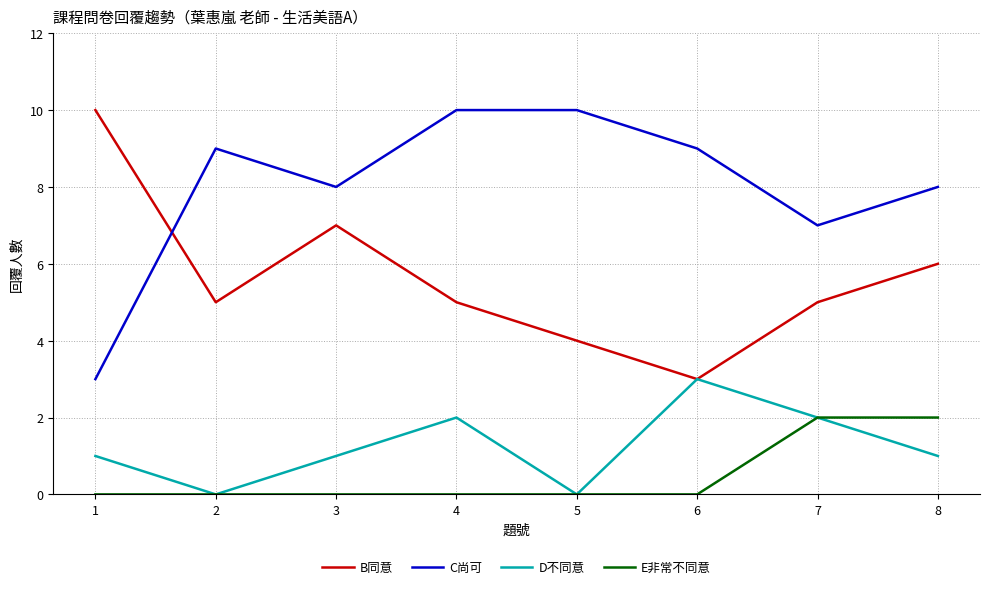

Which series has the largest total across all categories?

C尚可